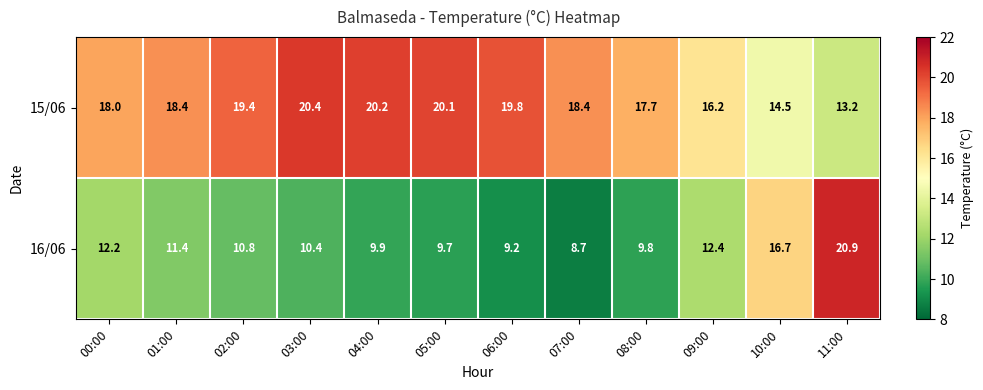

How many values in the 15/06 series are below 18?

4